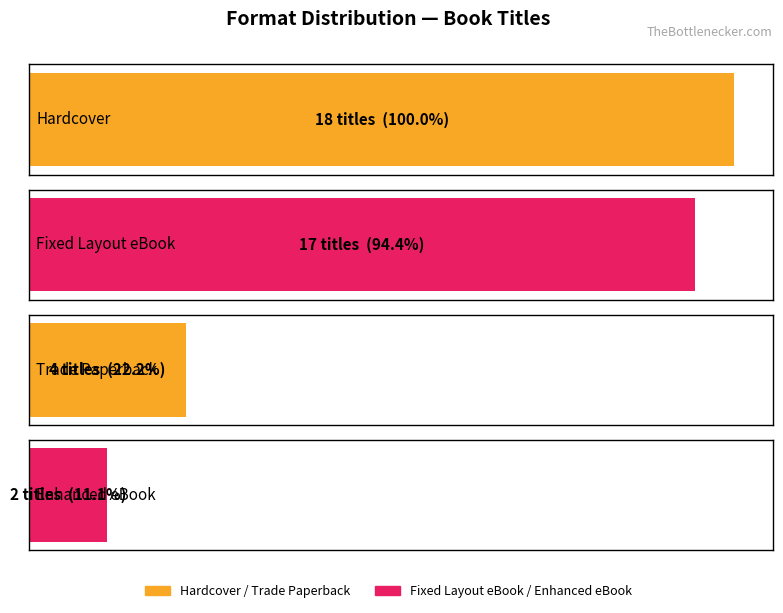

Rank the categories by value from lowest to highest.

Enhanced eBook, Trade Paperback, Fixed Layout eBook, Hardcover